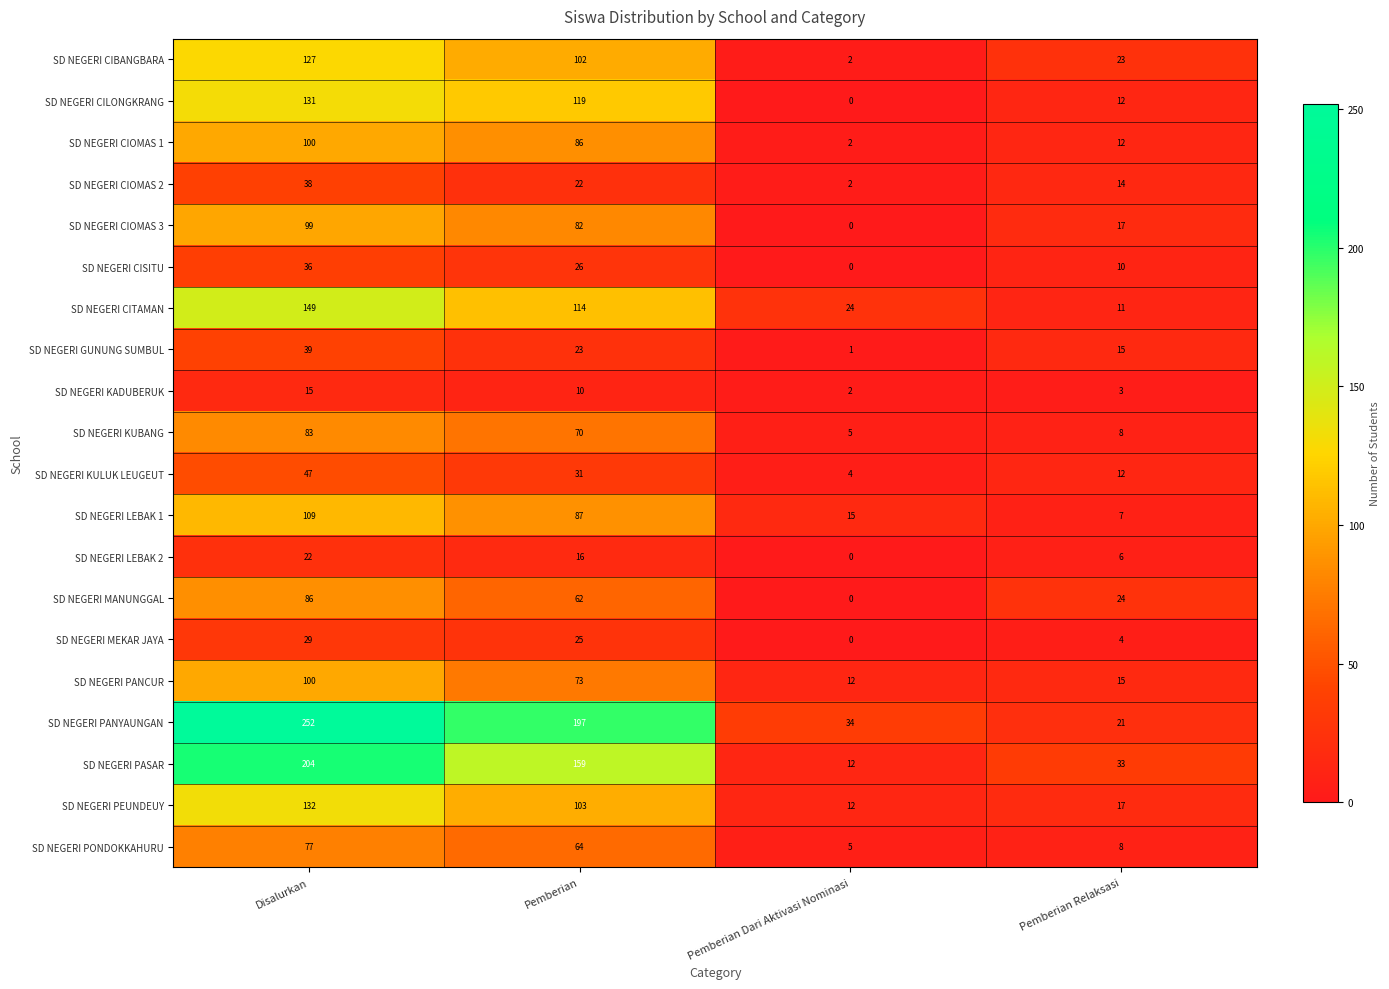

What is the difference between the highest and lowest values at Disalurkan?

237